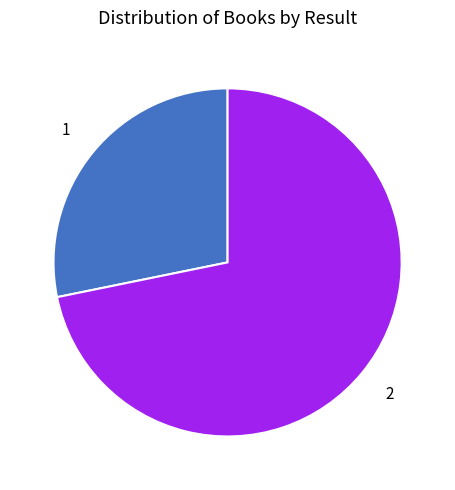

Is there any slice that represents more than half of the pie?

Yes